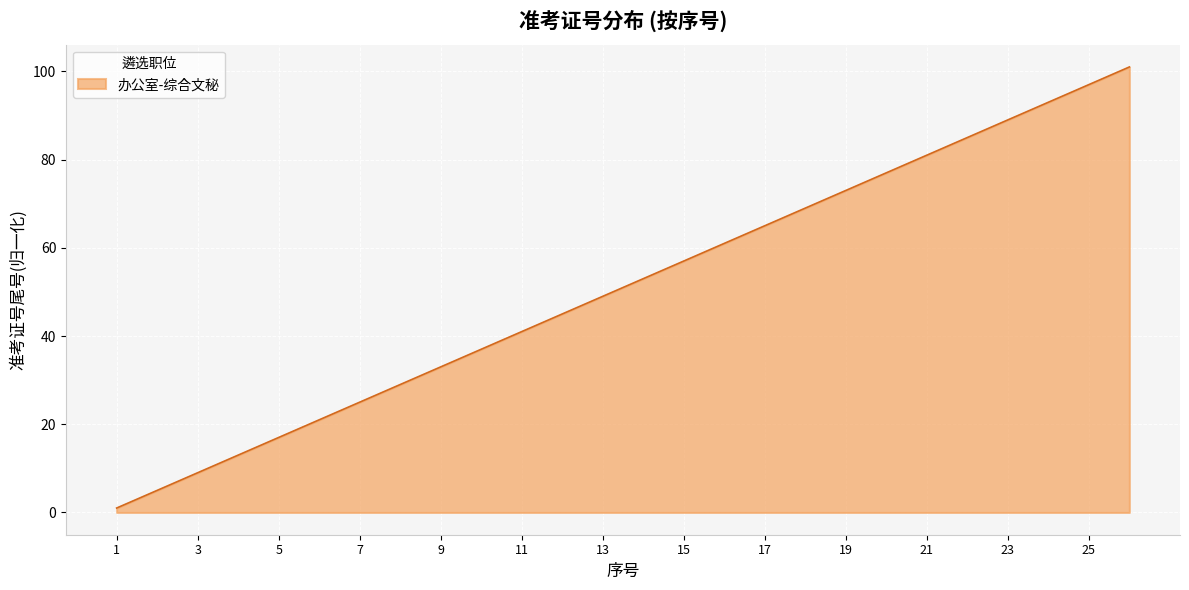

What is the difference between the maximum and minimum values?

100.0